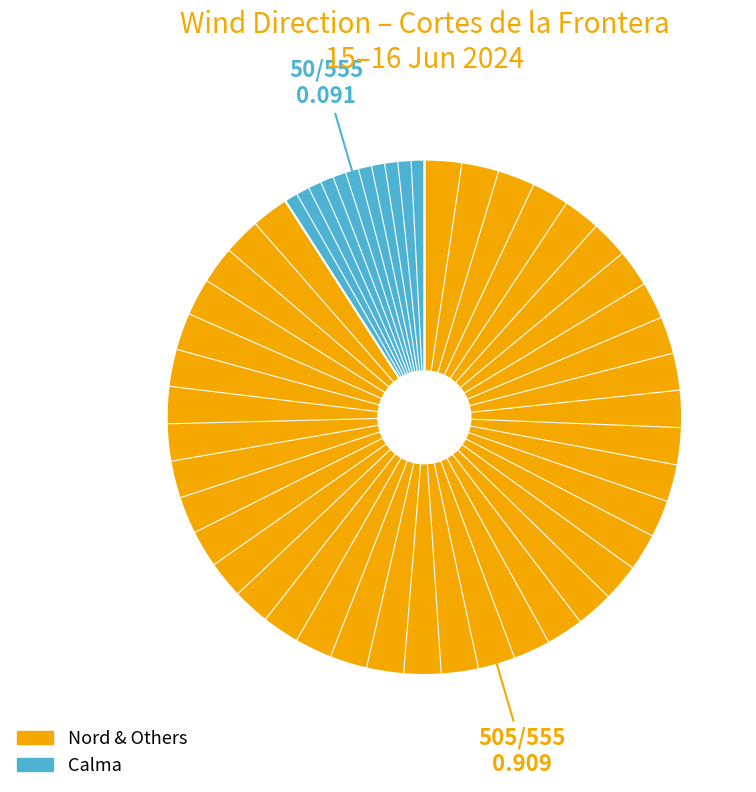

What is the largest slice in the pie chart?

Nord & Others